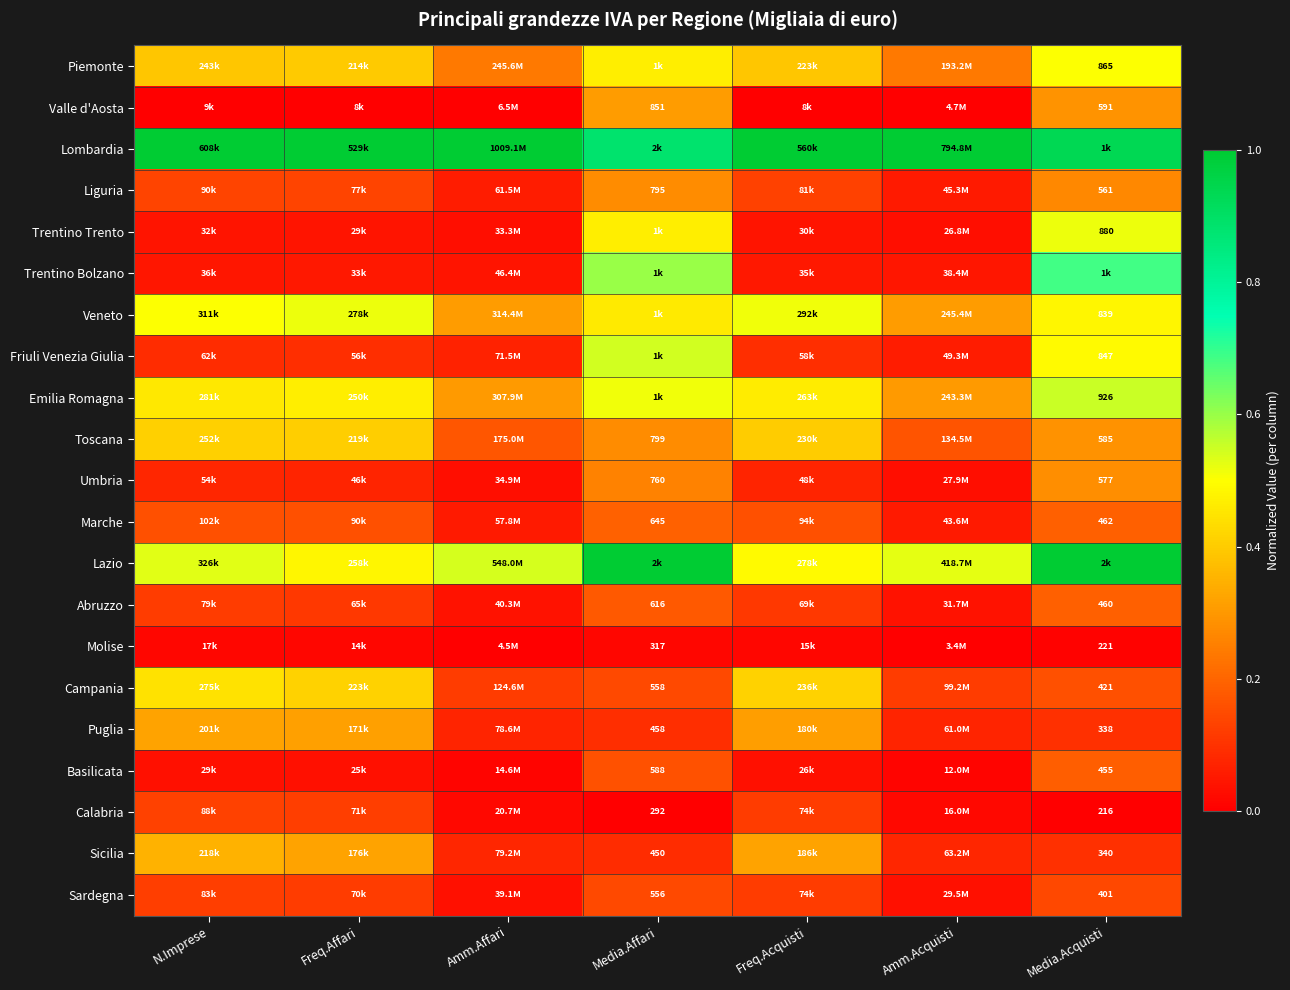

At which label does Veneto reach its peak?

Freq.Affari